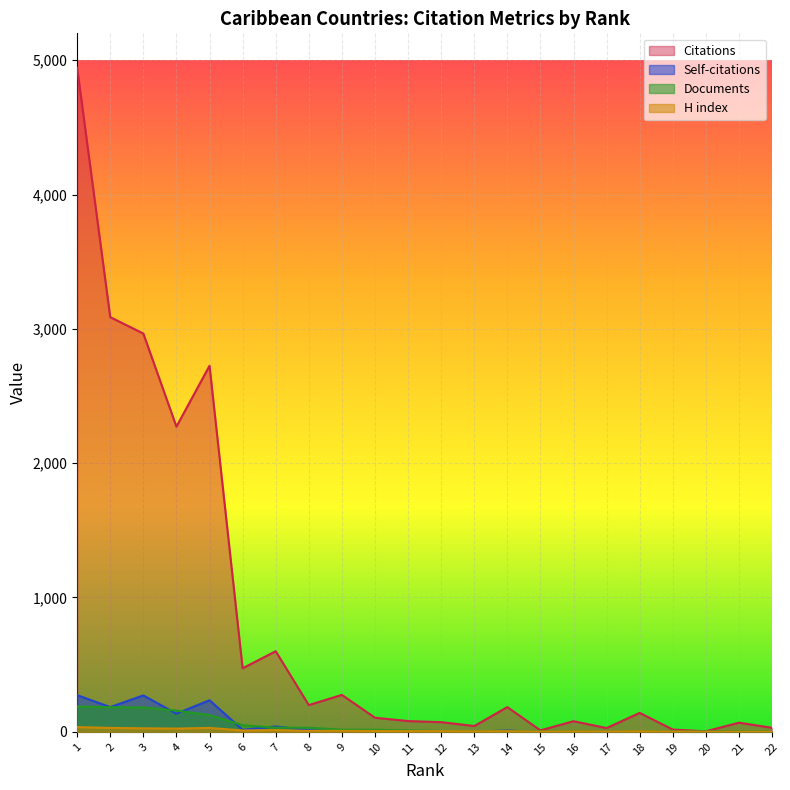

True or false: Self-citations and Documents intersect in this chart.

True